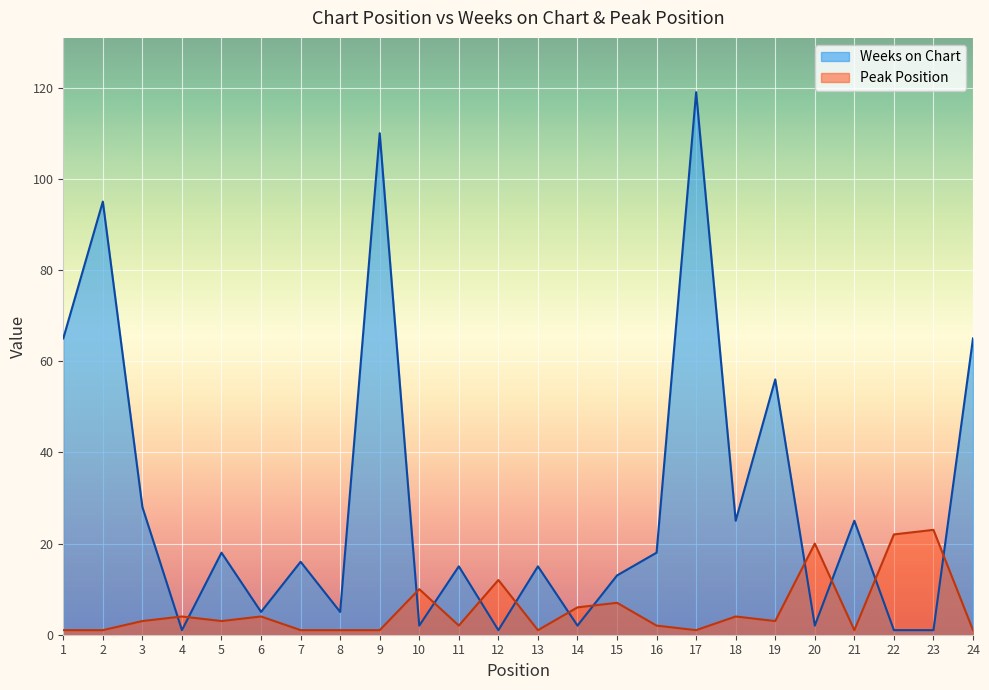

Reading right to left, what are all the values shown in this chart?

Weeks on Chart: 65	1	1	25	2	56	25	119	18	13	2	15	1	15	2	110	5	16	5	18	1	28	95	65
Peak Position: 1	23	22	1	20	3	4	1	2	7	6	1	12	2	10	1	1	1	4	3	4	3	1	1